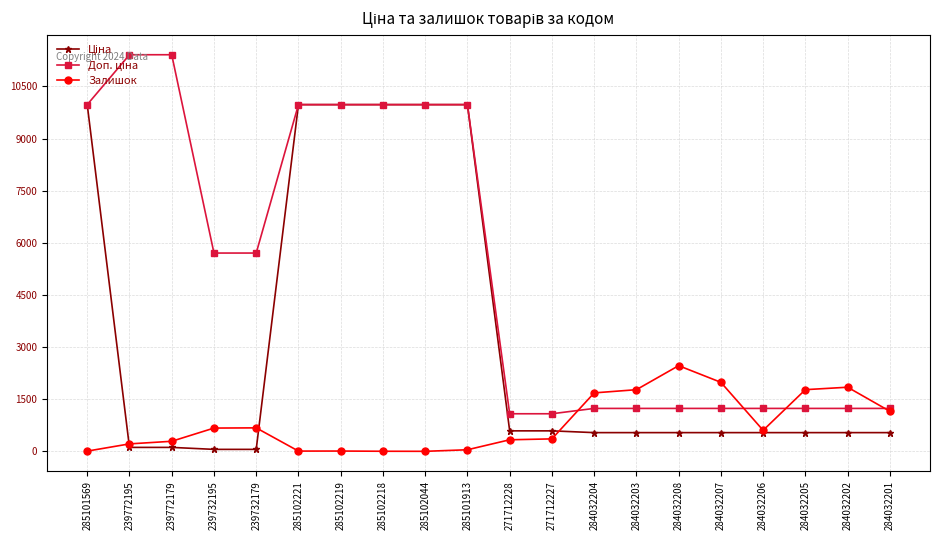

What is the minimum value shown in the chart?

1.0